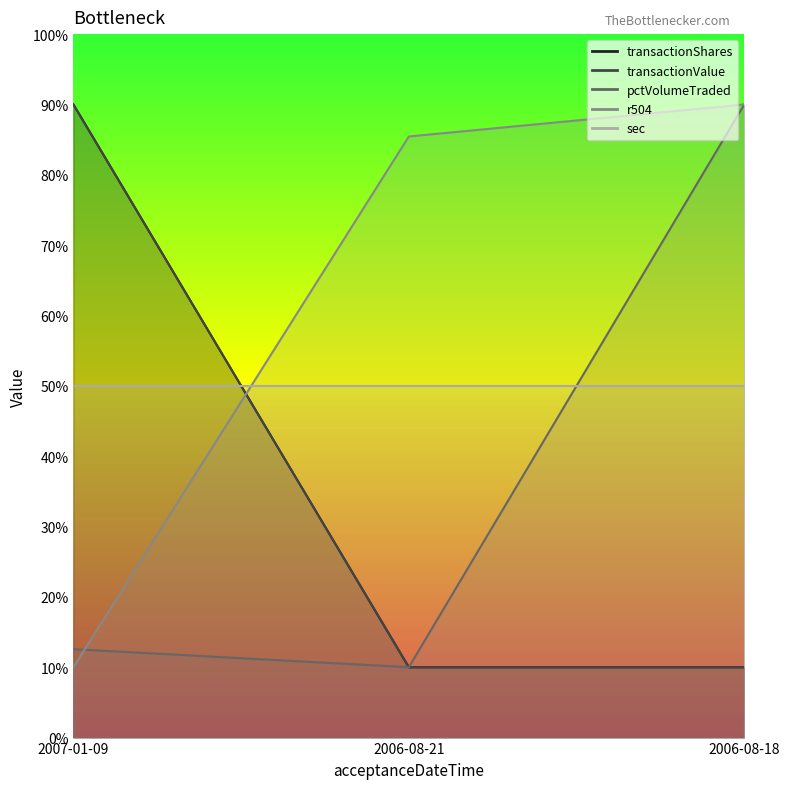

Which series has the largest range (max minus min)?

transactionShares